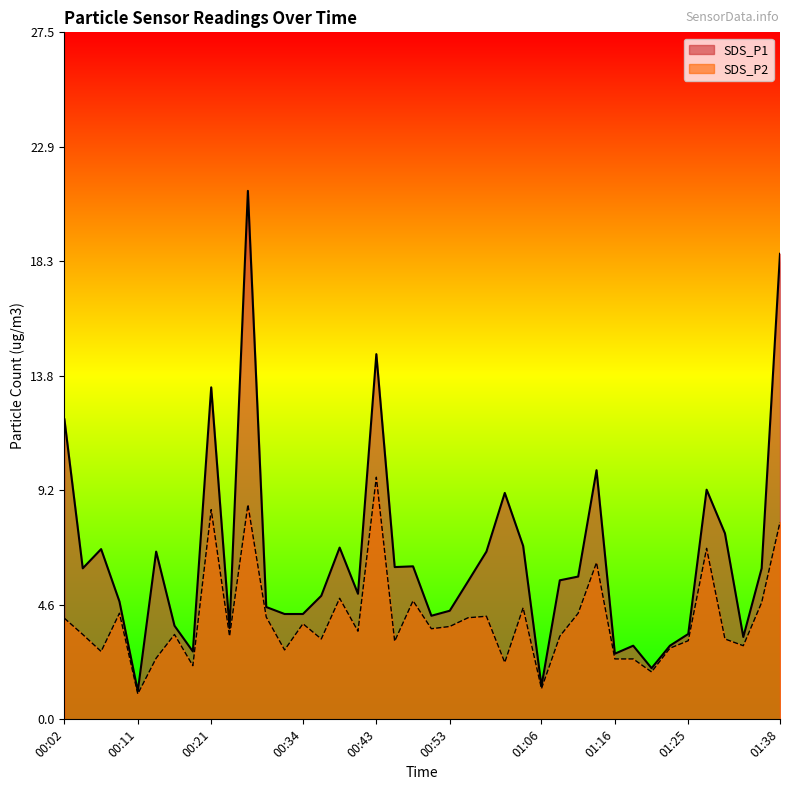

Rank the series by their maximum value, from lowest to highest.

SDS_P2, SDS_P1